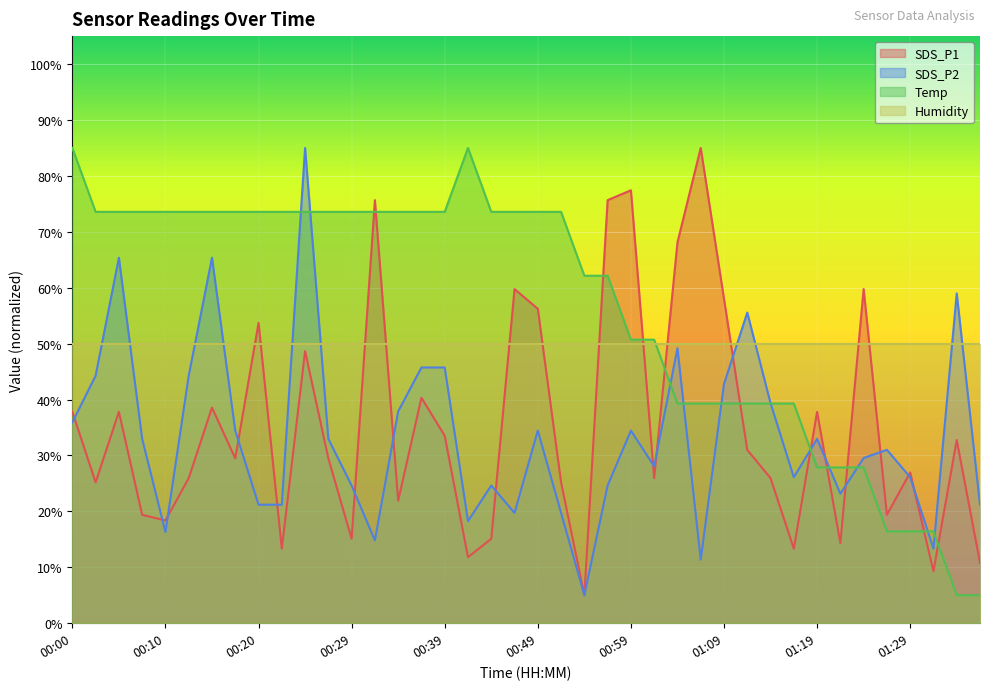

The value of SDS_P2 at 00:20 is 21.2. True or false?

True